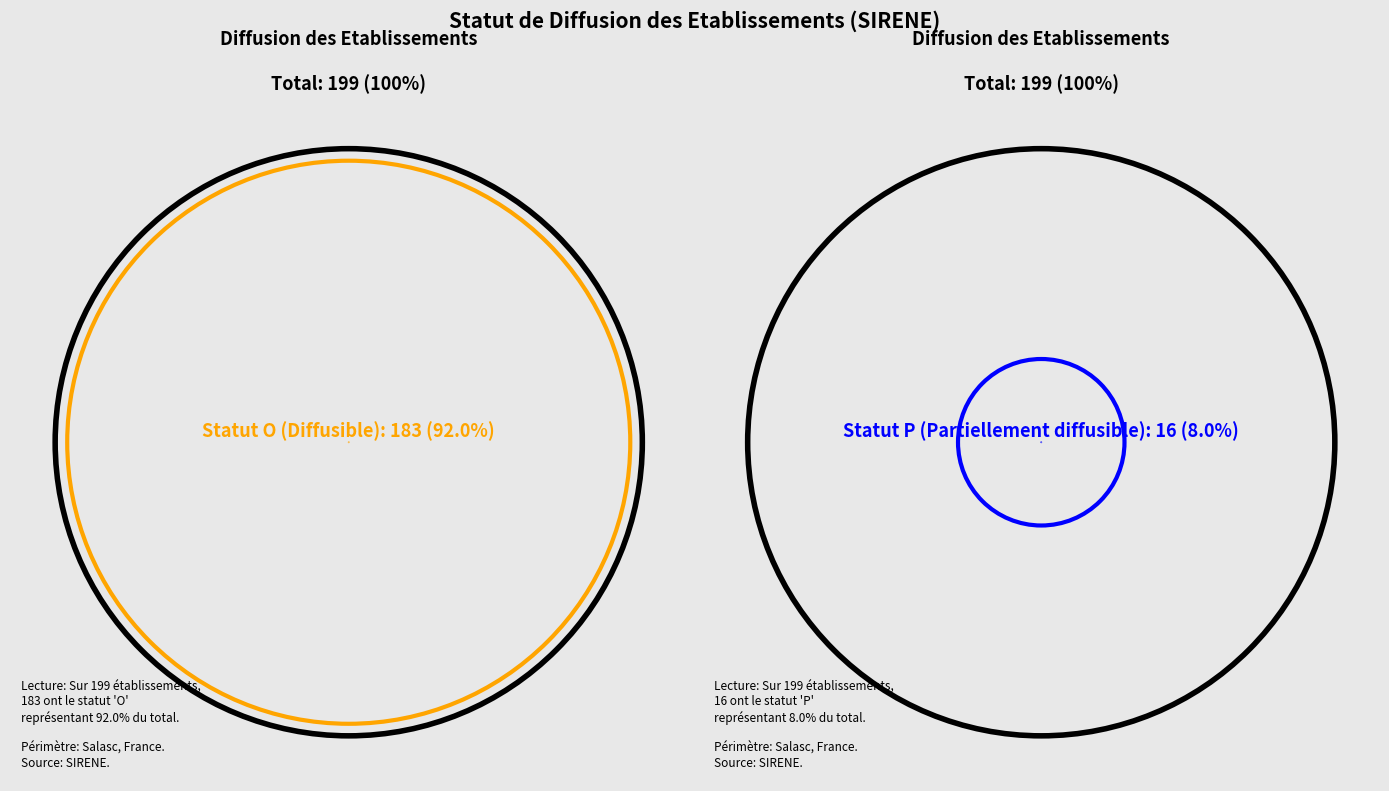

To the nearest percent, what portion does O represent?

92%